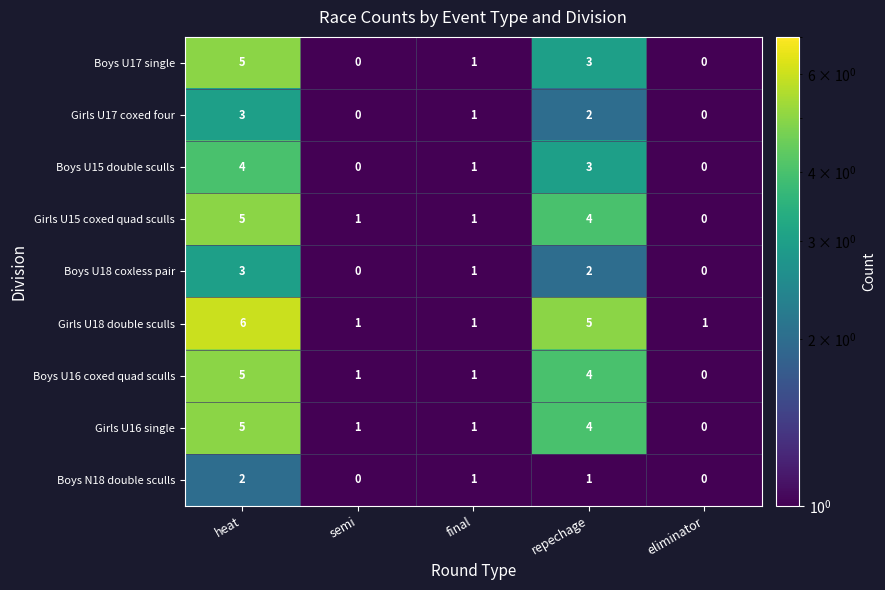

What is the difference between the maximum and minimum values in the Boys U18 coxless pair series?

3